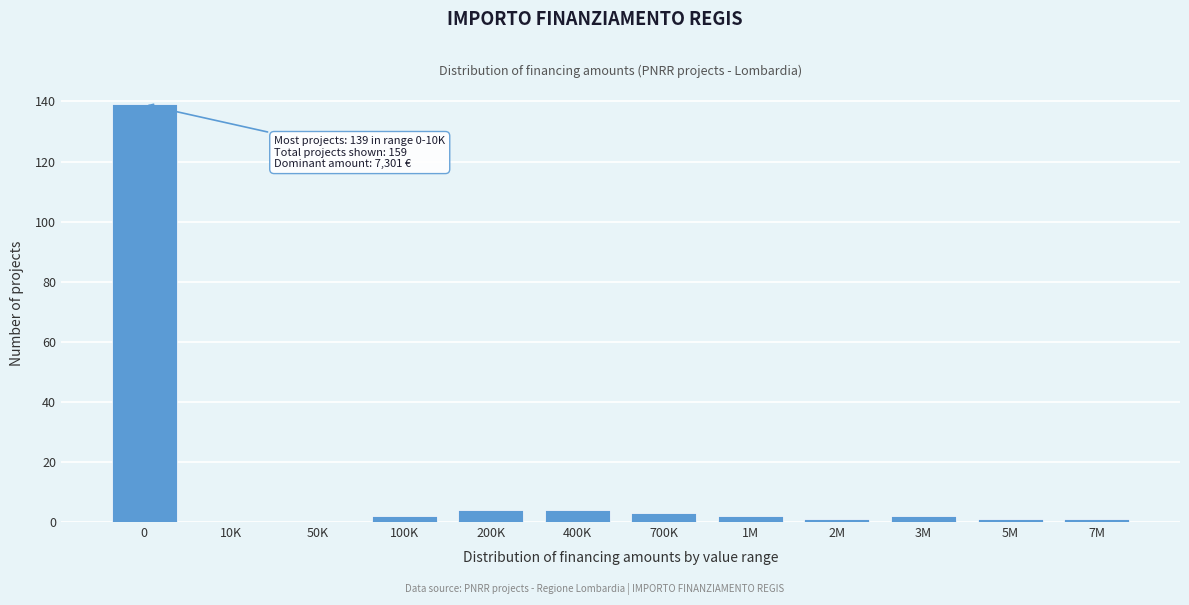

Reading left to right, extract all data points from this chart.

0=139	10K=0	50K=0	100K=2	200K=4	400K=4	700K=3	1M=2	2M=1	3M=2	5M=1	7M=1